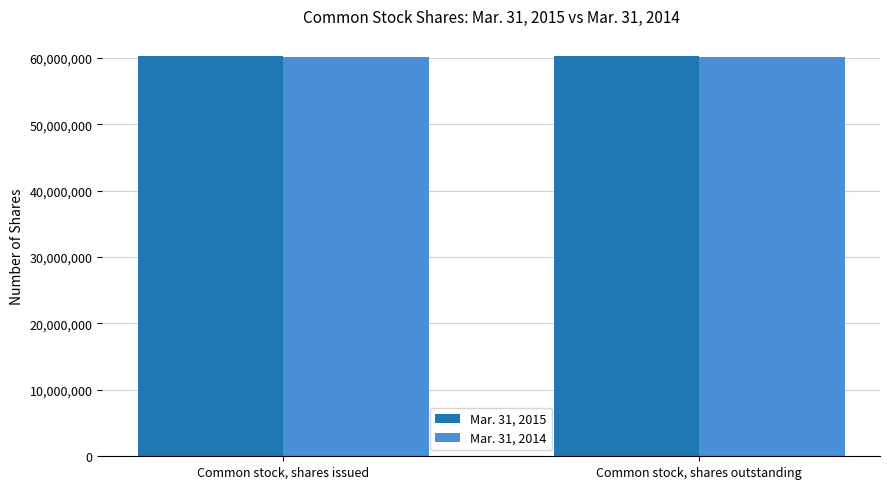

What is the total value across all series at Common stock, shares outstanding?

120509000